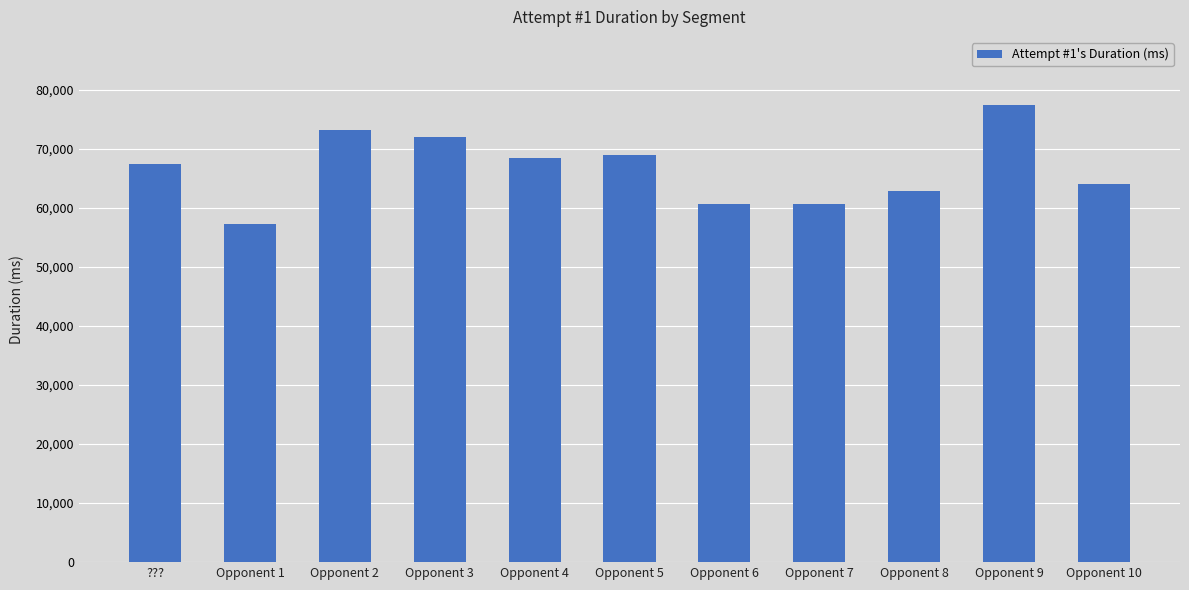

The chart shows a value of 60769 at Opponent 7. True or false?

True